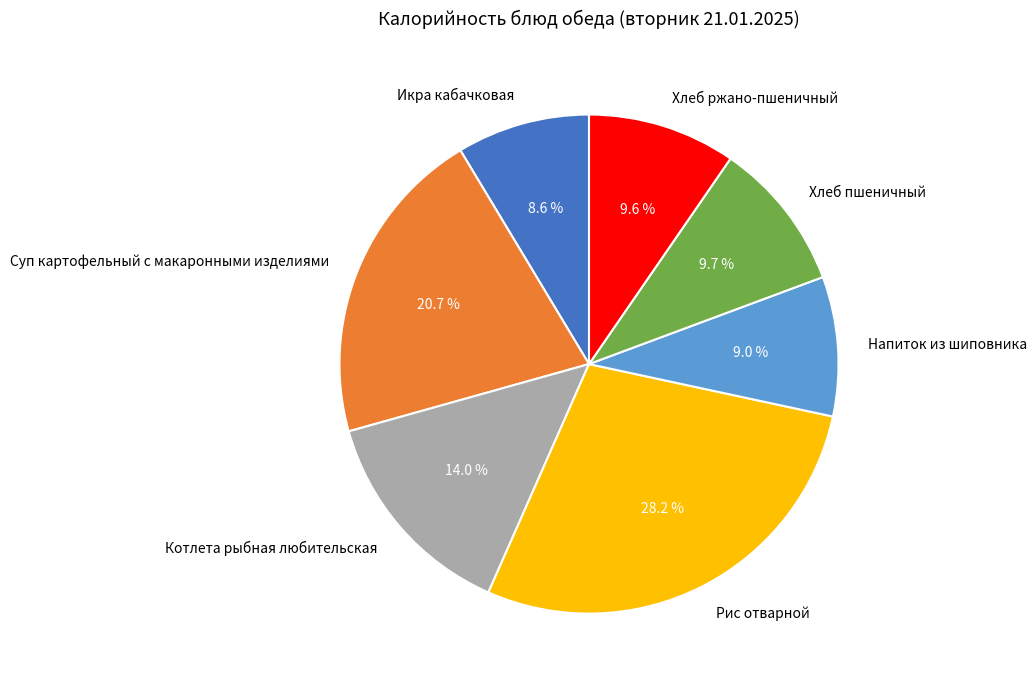

What percentage do Суп картофельный с макаронными изделиями and Хлеб пшеничный together represent?

30.5%